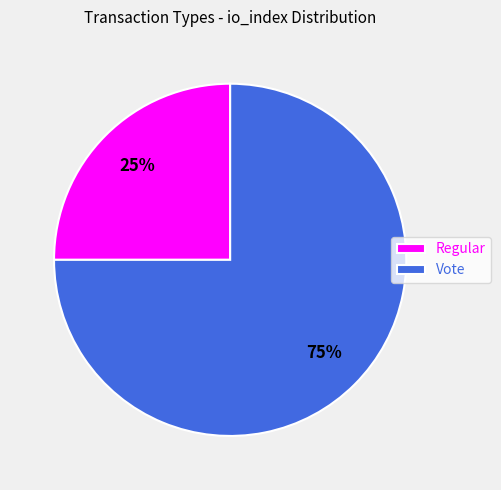

How many segments does this pie chart have?

2